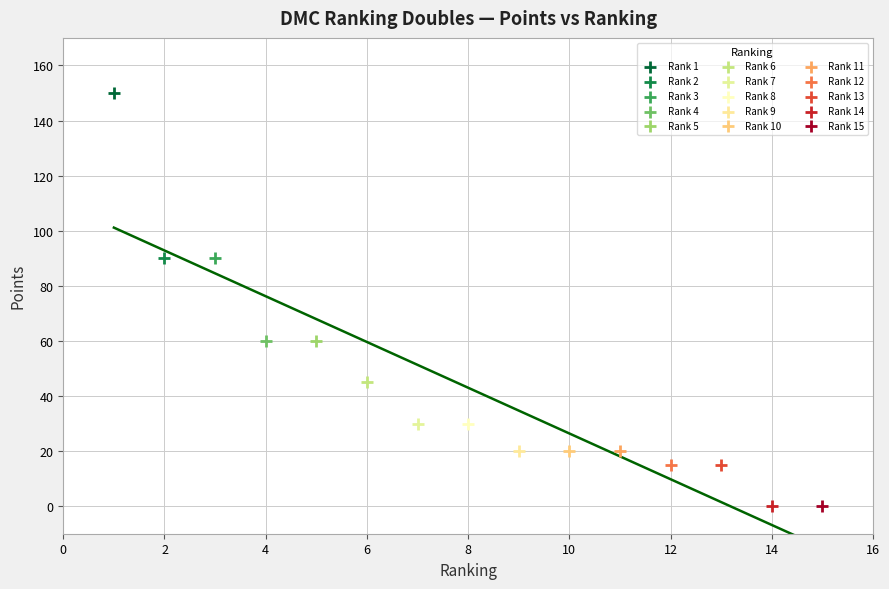

What are all the series names shown in the legend?

Rank 1, Rank 2, Rank 3, Rank 4, Rank 5, Rank 6, Rank 7, Rank 8, Rank 9, Rank 10, Rank 11, Rank 12, Rank 13, Rank 14, Rank 15